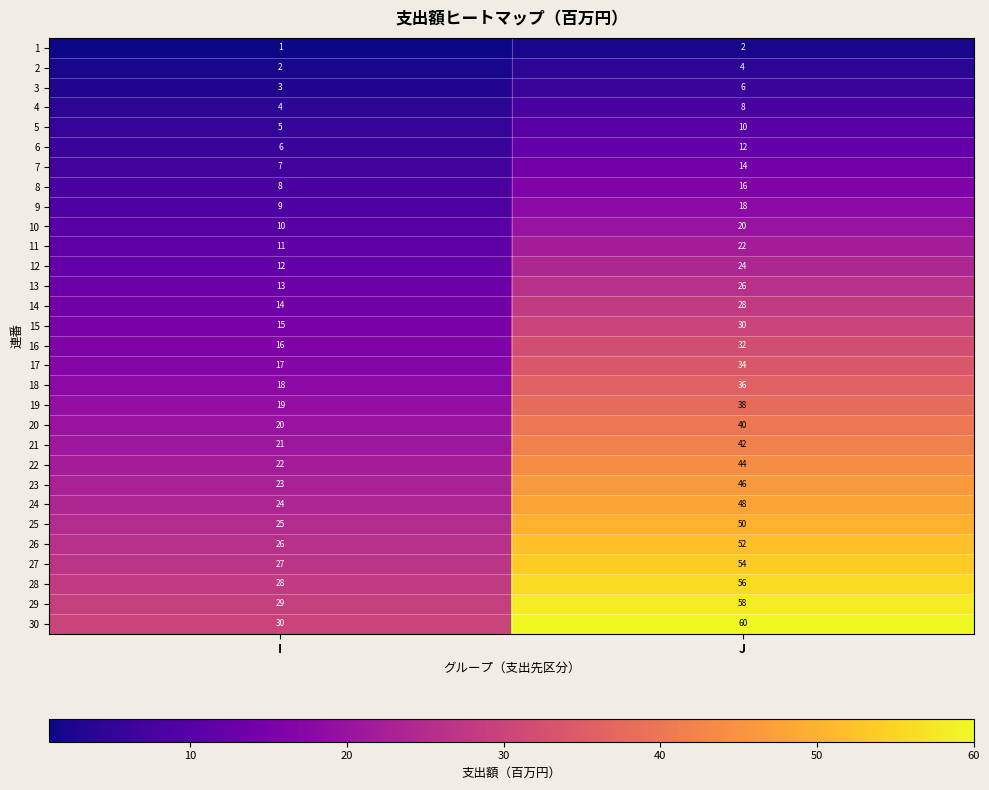

True or false: 6 has a value of 12 at J.

True